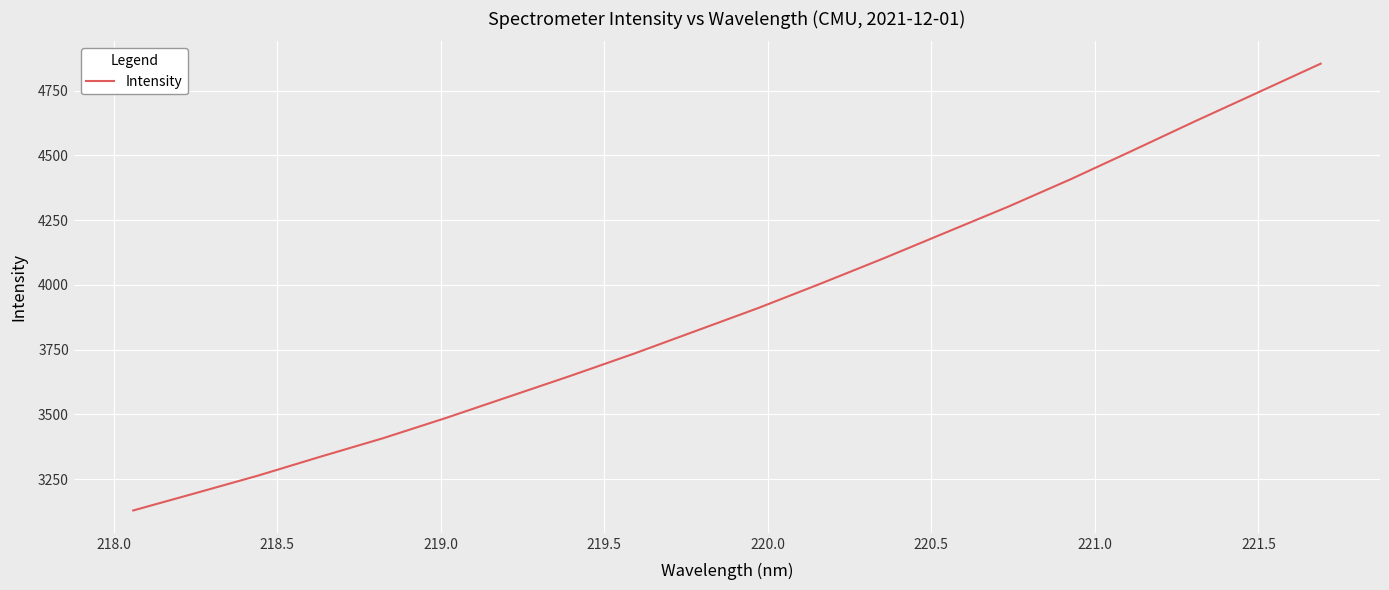

What is the sum of all values?

78275.9